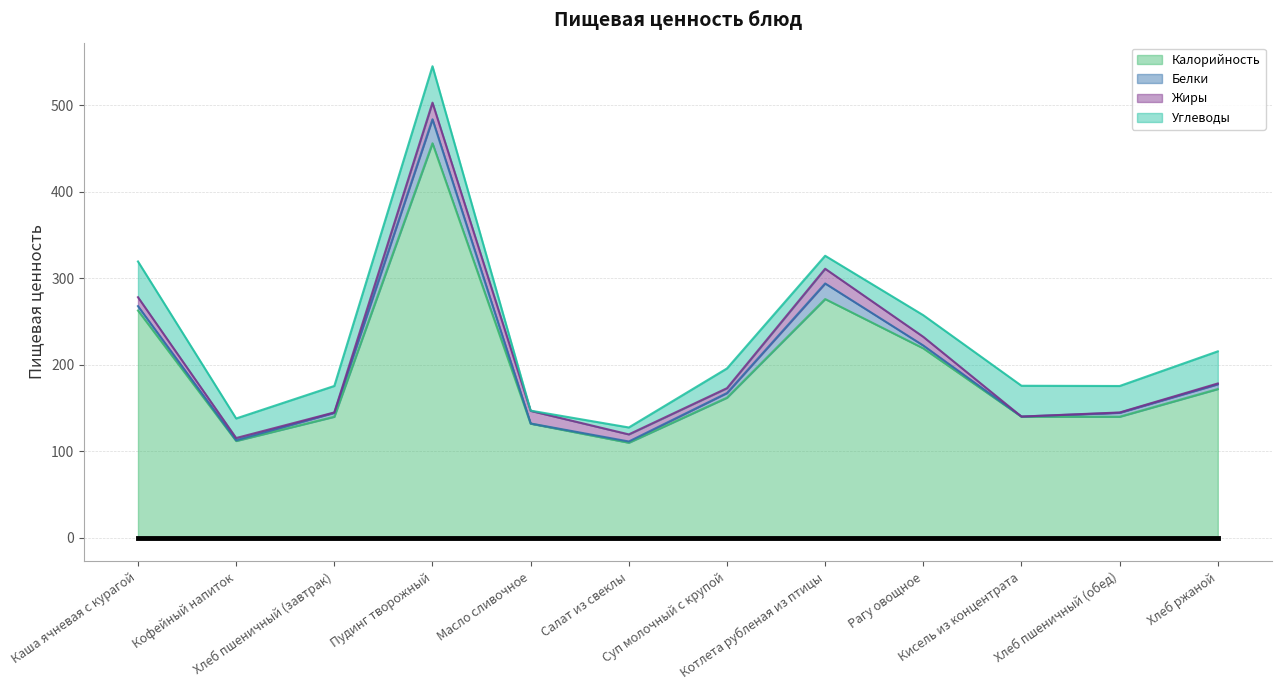

Reading right to left, what are all the values shown in this chart?

Калорийность: 172.0	140.0	140.0	219.0	276.0	162.0	110.0	132.0	456.0	140.0	112.0	262.7
Белки: 5.5	4.6	0.2	3.3	18.0	5.4	1.4	0.2	27.7	4.6	0.8	5.1
Жиры: 1.0	0.4	0.0	10.0	17.0	5.6	8.2	14.6	19.2	0.4	2.6	10.3
Углеводы: 37.1	30.6	35.6	25.0	15.0	22.8	8.0	0.3	42.1	30.6	22.6	41.3